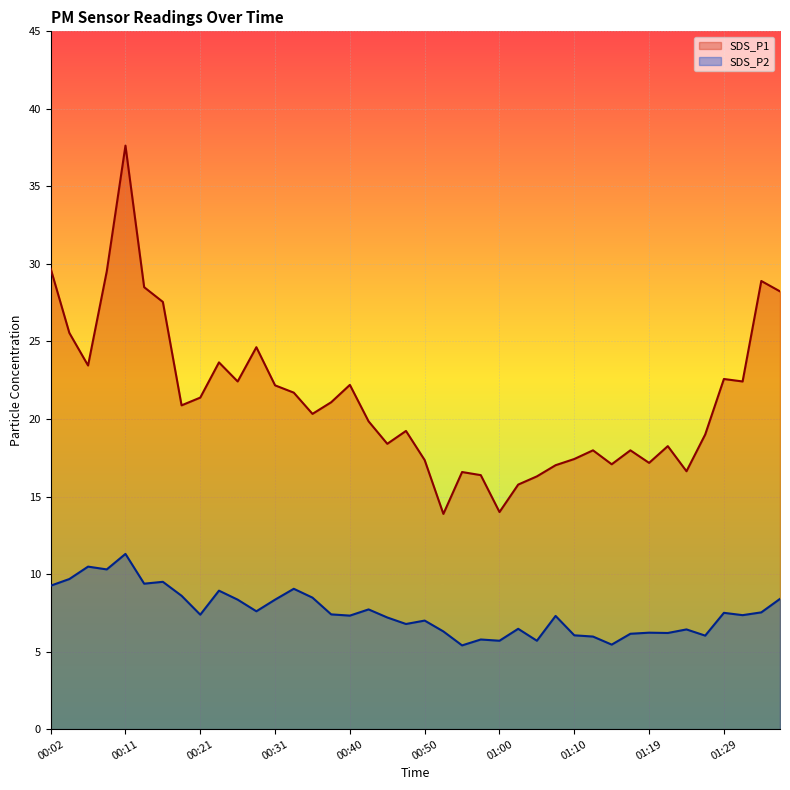

What is the difference between the maximum and minimum values in the SDS_P2 series?

5.9